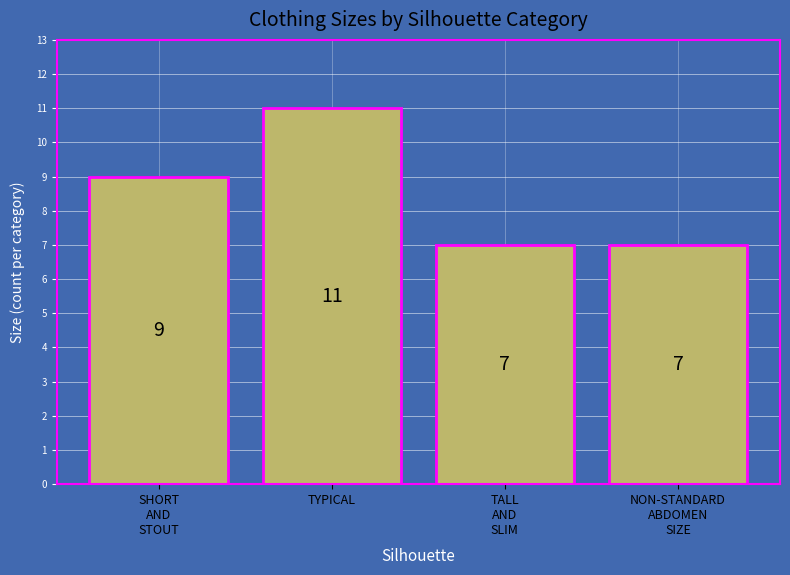

What is the difference between the maximum and minimum values?

4